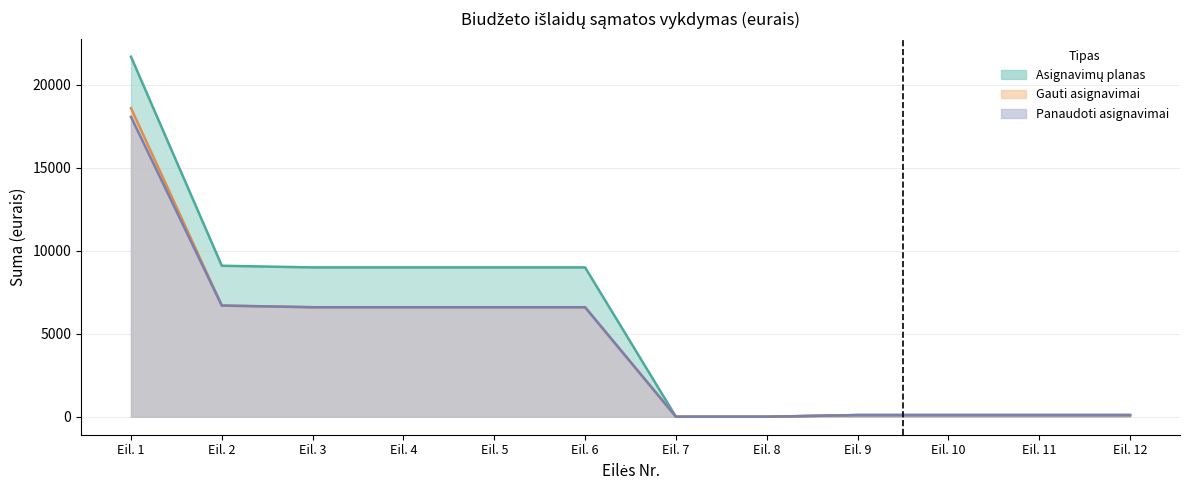

What is the difference between the second highest and minimum values in the Gauti asignavimai series?

6700.0